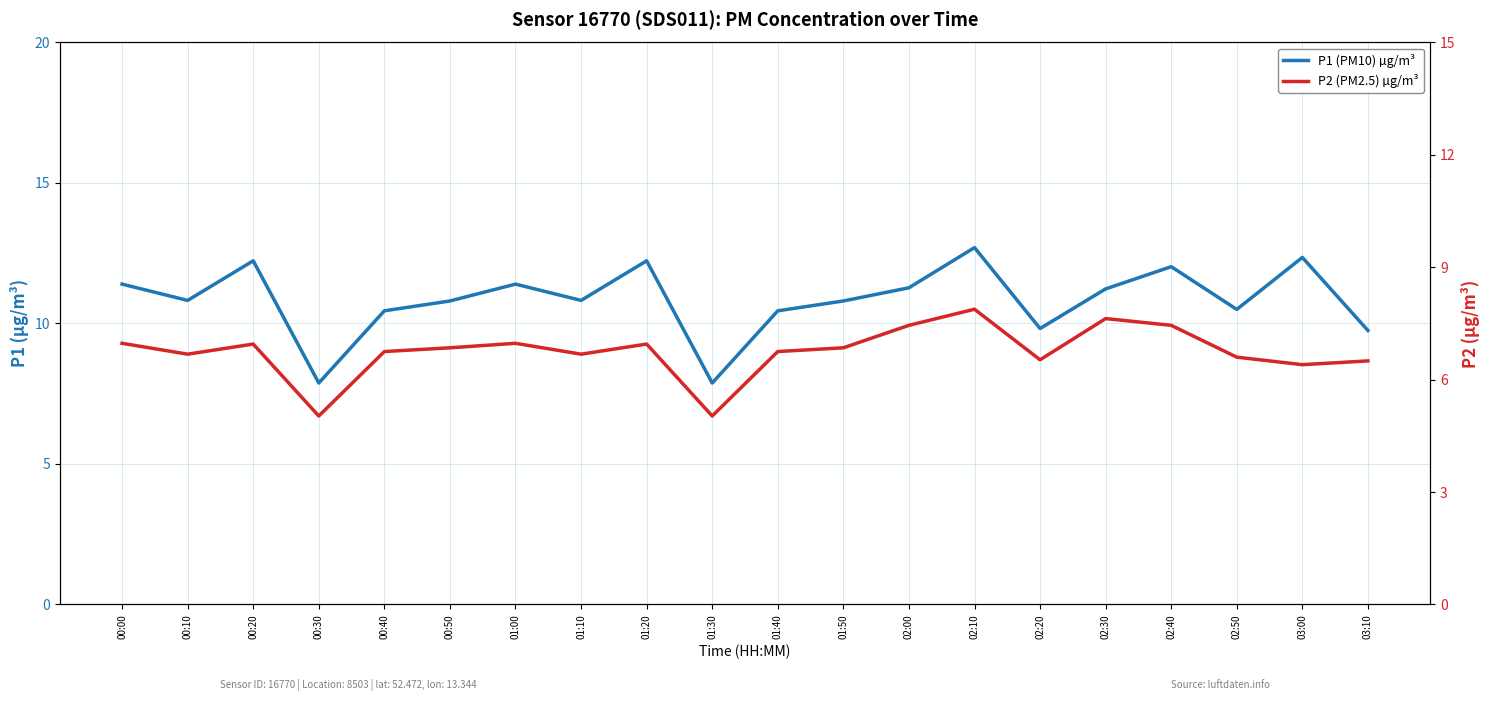

What is the approximate value of P2 (PM2.5) µg/m³ at 00:20?

7.0